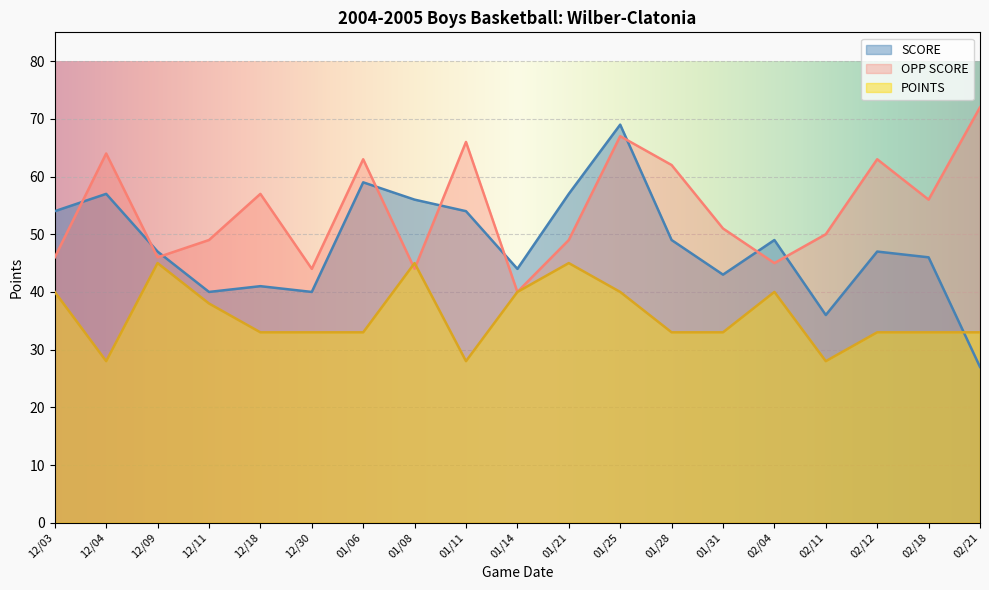

How many times do SCORE and OPP SCORE cross each other?

9